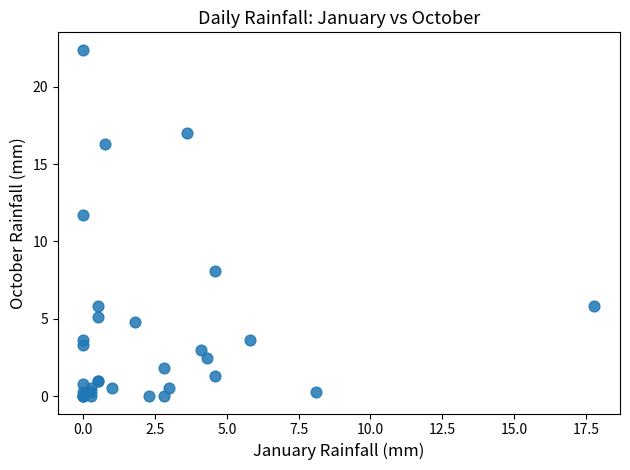

What Y value in the scatter plot is closest to 11?

11.7